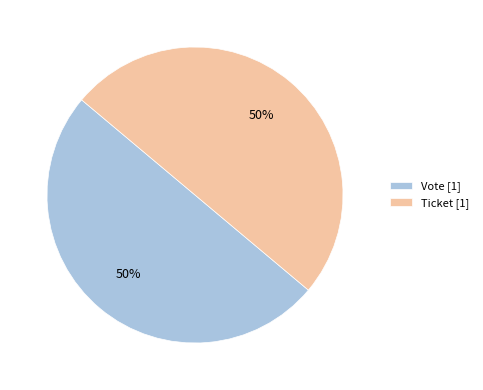

How many segments does this pie chart have?

2